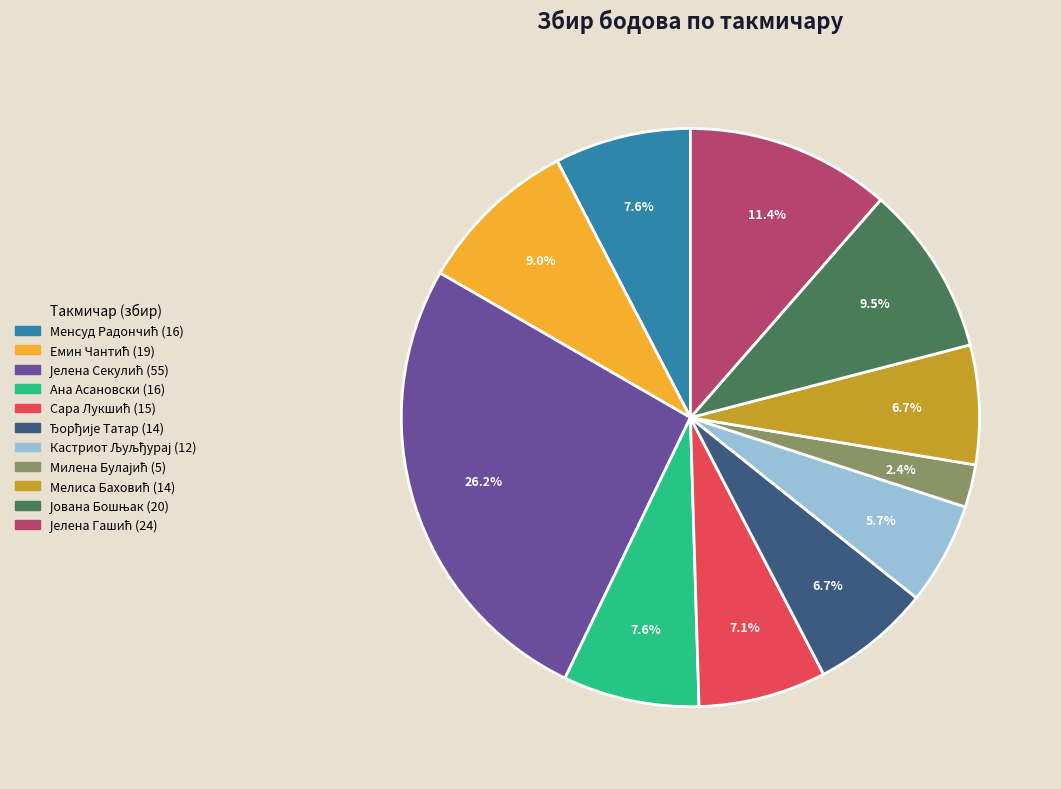

Does any single category account for the majority?

No